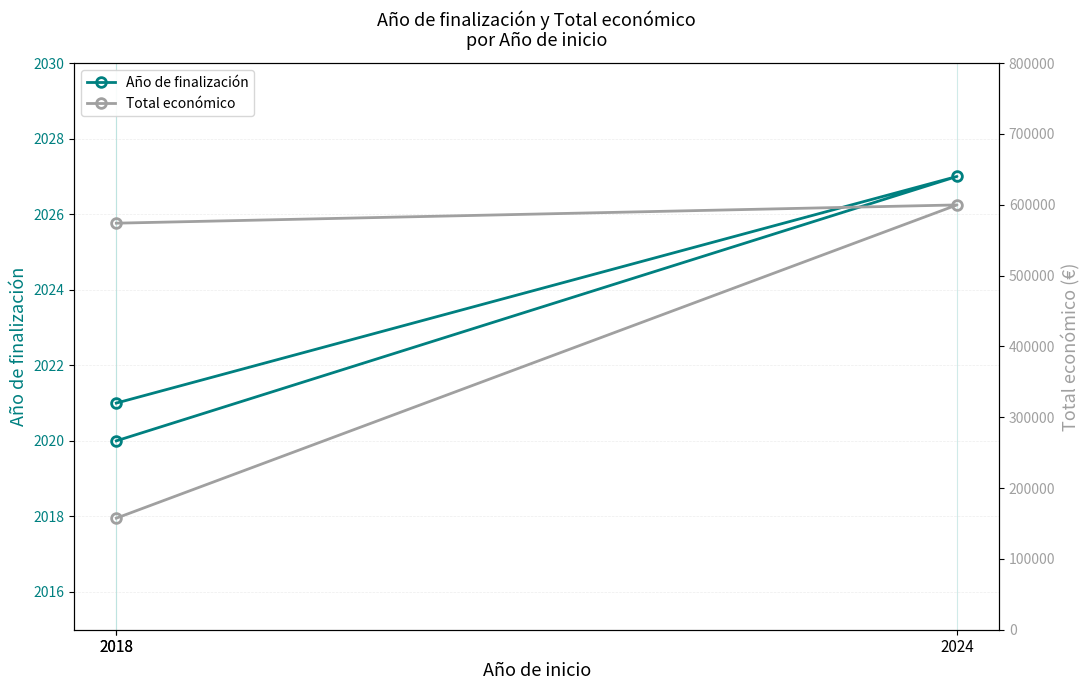

What is the difference between the highest and lowest values at 2024?

597765